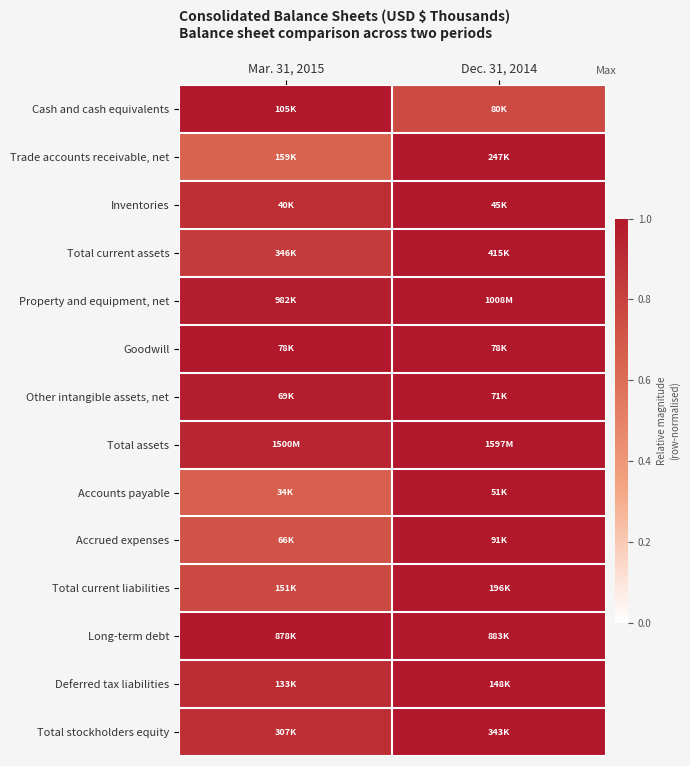

Which category has the highest value across all series?

Mar. 31, 2015